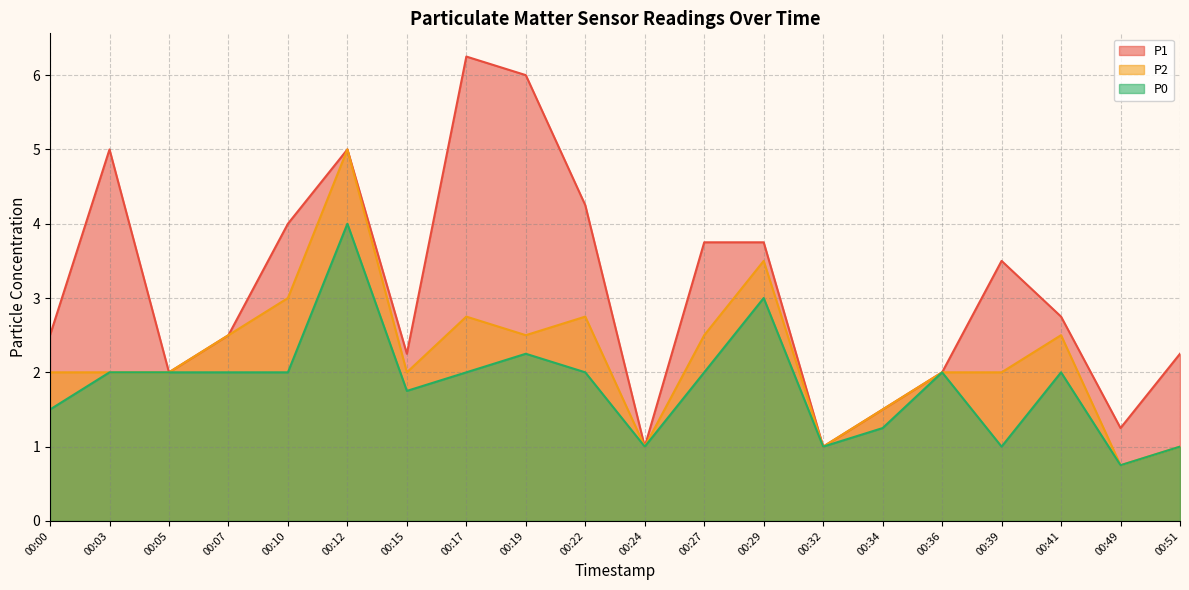

What is the difference between the second highest and minimum values in the P0 series?

2.2